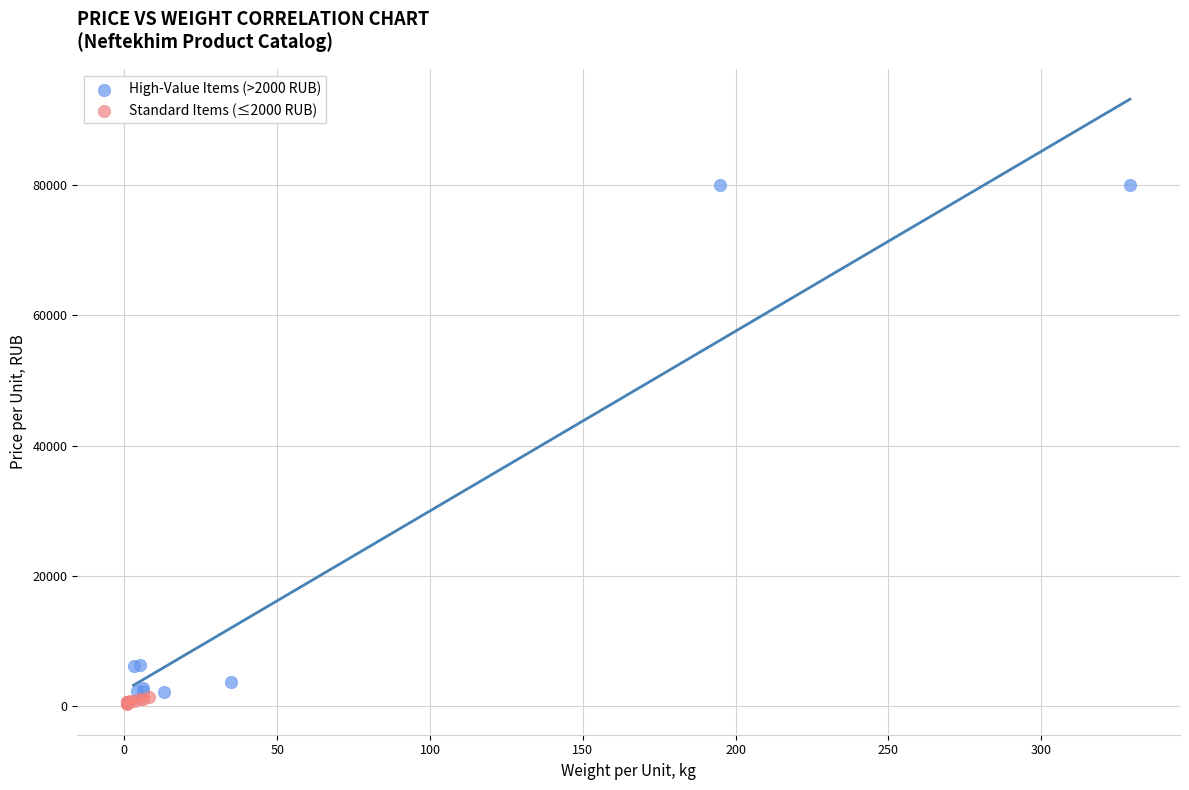

Which series reaches the maximum Y coordinate?

High-Value Items (>2000 RUB)